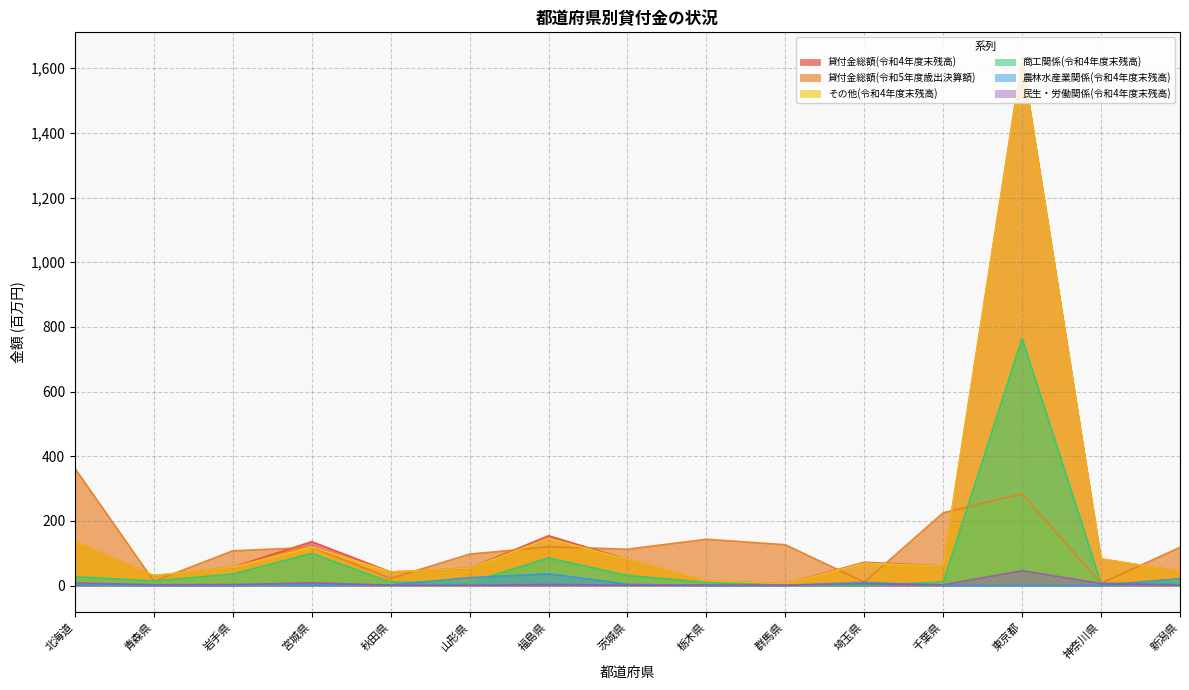

Reading left to right, list all the values displayed in this chart.

貸付金総額(令和4年度末残高): 135.9	30.4	56.8	135.7	41.9	53.5	153.9	80.7	13.9	5.3	71.9	60.1	1629.7	82.2	43.8
貸付金総額(令和5年度歳出決算額): 362.1	13.1	107.4	118.1	22.0	97.2	119.9	112.4	143.1	126.2	10.5	225.1	283.6	7.0	117.9
その他(令和4年度末残高): 135.9	30.4	56.8	119.1	41.9	53.5	145.7	80.7	13.9	5.3	69.1	60.1	1626.7	82.2	43.8
商工関係(令和4年度末残高): 27.6	14.1	35.7	99.2	10.7	9.4	85.5	31.2	9.3	0.9	0.1	11.0	764.6	6.7	10.8
農林水産業関係(令和4年度末残高): 1.8	0.4	0.4	1.6	2.0	24.3	36.1	3.9	0.1	0.6	9.9	0.3	0.5	0.4	21.3
民生・労働関係(令和4年度末残高): 8.3	2.5	3.0	8.4	1.1	1.2	3.3	1.4	1.5	0.7	5.5	2.3	45.8	6.2	2.3